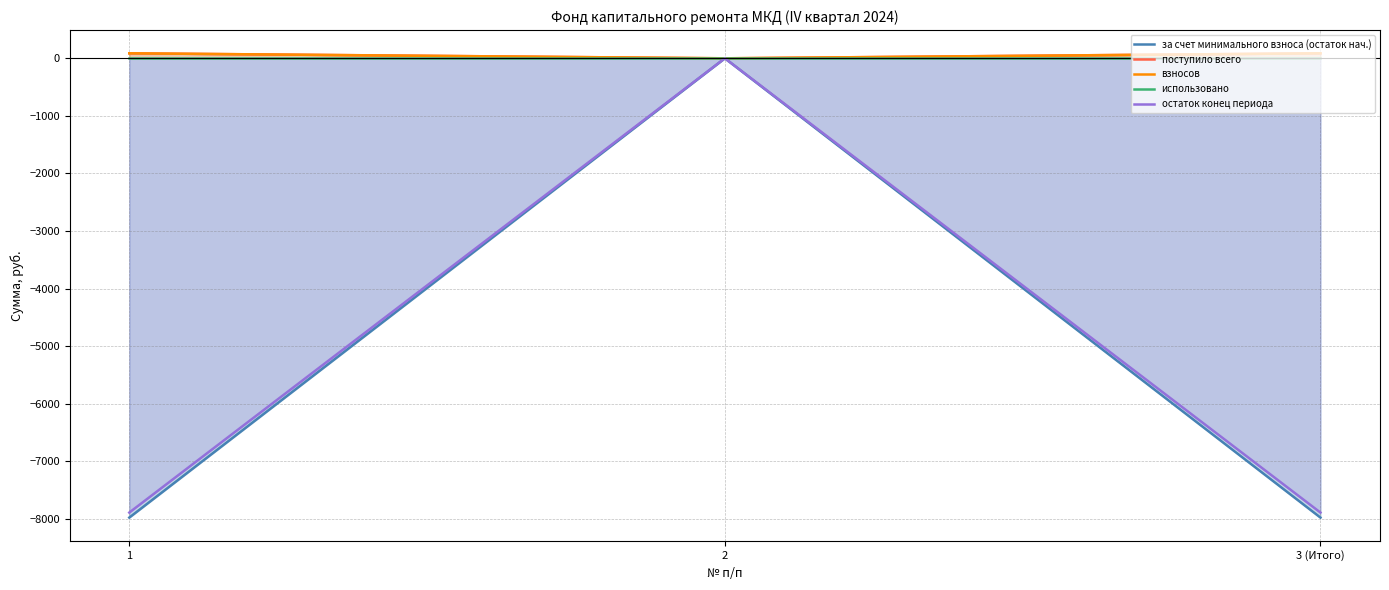

What is the sum of the за счет минимального взноса (остаток нач.) values at 3 (Итого) and 1?

-15956.0